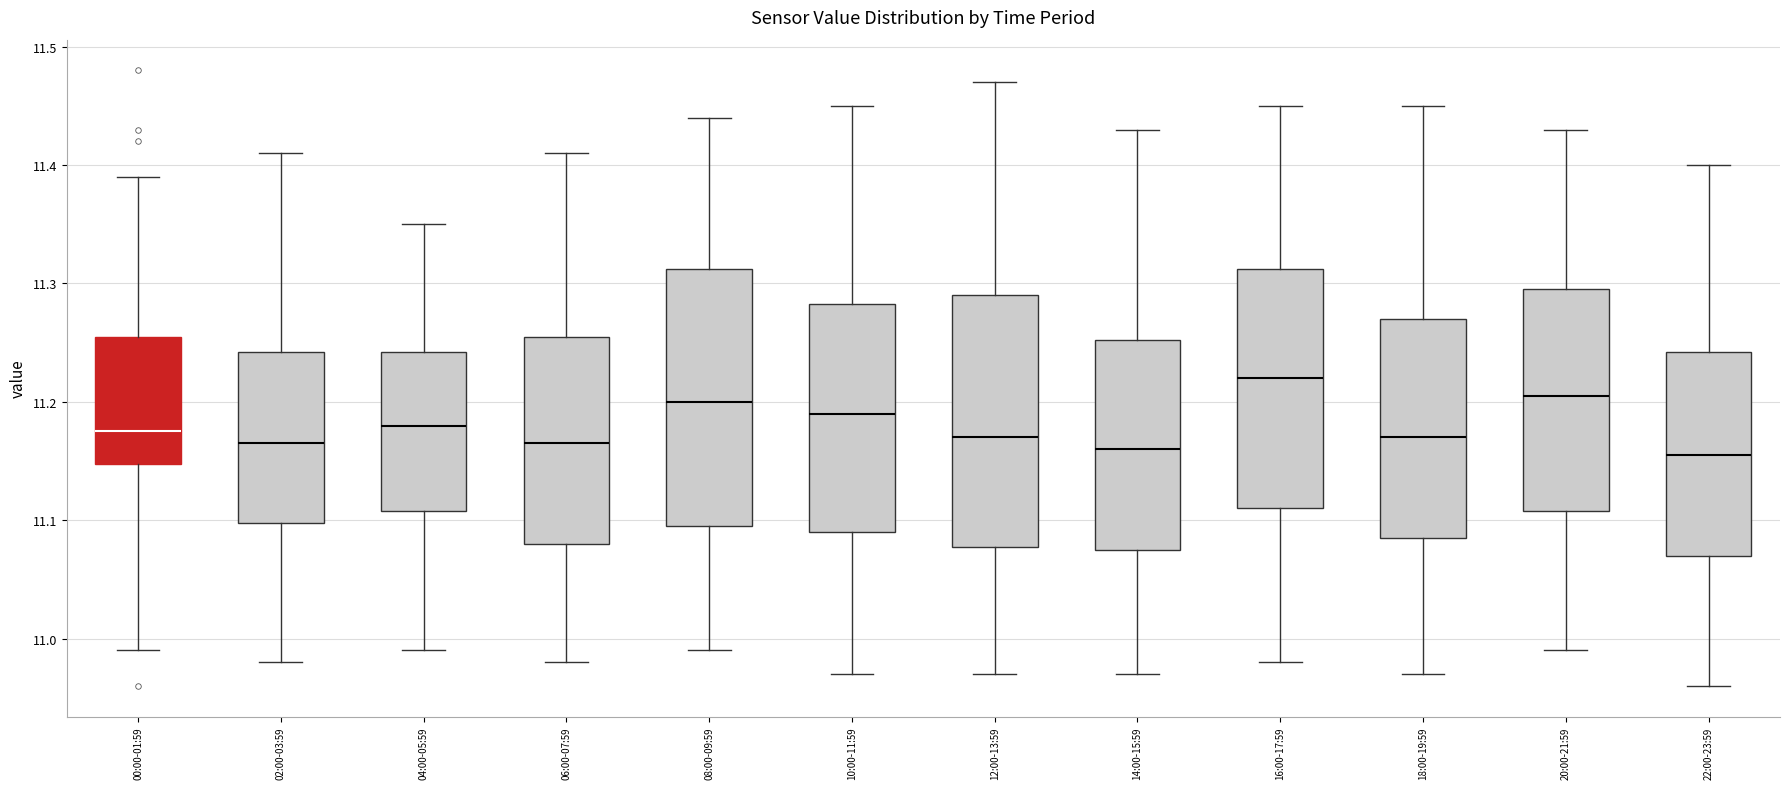

Reading left to right, read every box against the y-axis: the position of its median line, the range the box covers, and the ends of its whiskers. The values are not printed on the chart, so give them approximately, as read against the axis.

00:00-01:59: median 11.18, box 11.15 to 11.26, whiskers 10.99 to 11.39
02:00-03:59: median 11.17, box 11.10 to 11.24, whiskers 10.98 to 11.41
04:00-05:59: median 11.18, box 11.11 to 11.24, whiskers 10.99 to 11.35
06:00-07:59: median 11.17, box 11.08 to 11.26, whiskers 10.98 to 11.41
08:00-09:59: median 11.20, box 11.10 to 11.31, whiskers 10.99 to 11.44
10:00-11:59: median 11.19, box 11.09 to 11.28, whiskers 10.97 to 11.45
12:00-13:59: median 11.17, box 11.08 to 11.29, whiskers 10.97 to 11.47
14:00-15:59: median 11.16, box 11.08 to 11.25, whiskers 10.97 to 11.43
16:00-17:59: median 11.22, box 11.11 to 11.31, whiskers 10.98 to 11.45
18:00-19:59: median 11.17, box 11.09 to 11.27, whiskers 10.97 to 11.45
20:00-21:59: median 11.21, box 11.11 to 11.30, whiskers 10.99 to 11.43
22:00-23:59: median 11.16, box 11.07 to 11.24, whiskers 10.96 to 11.40